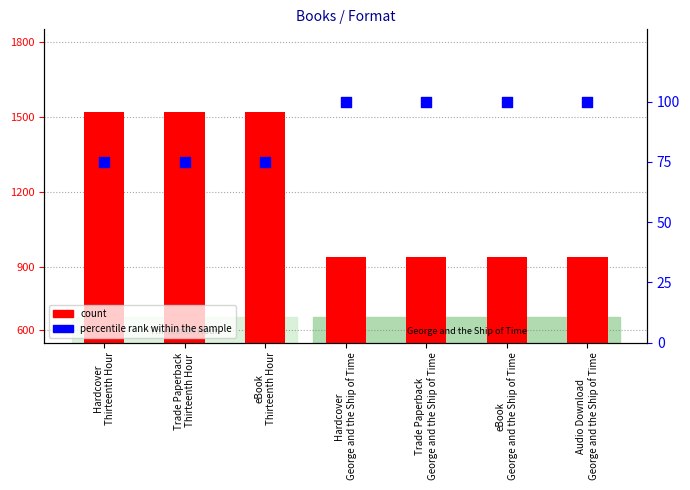

Which series reaches the maximum Y coordinate?

count